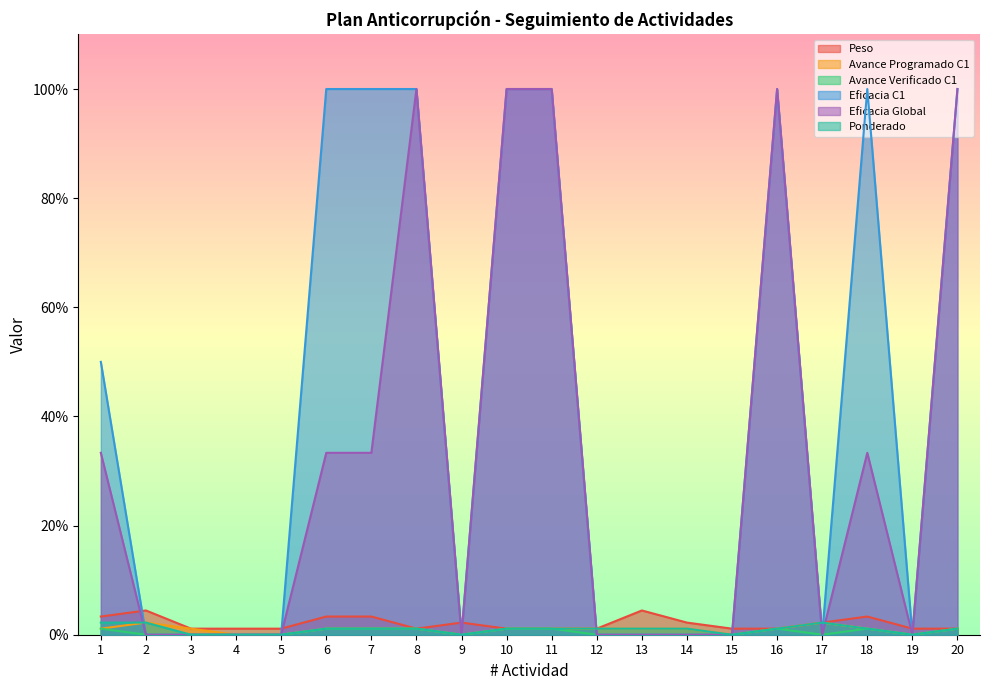

Rank the categories by Ponderado value from lowest to highest.

3, 4, 5, 9, 15, 19, 6, 7, 8, 10, 11, 12, 13, 14, 16, 18, 20, 1, 2, 17